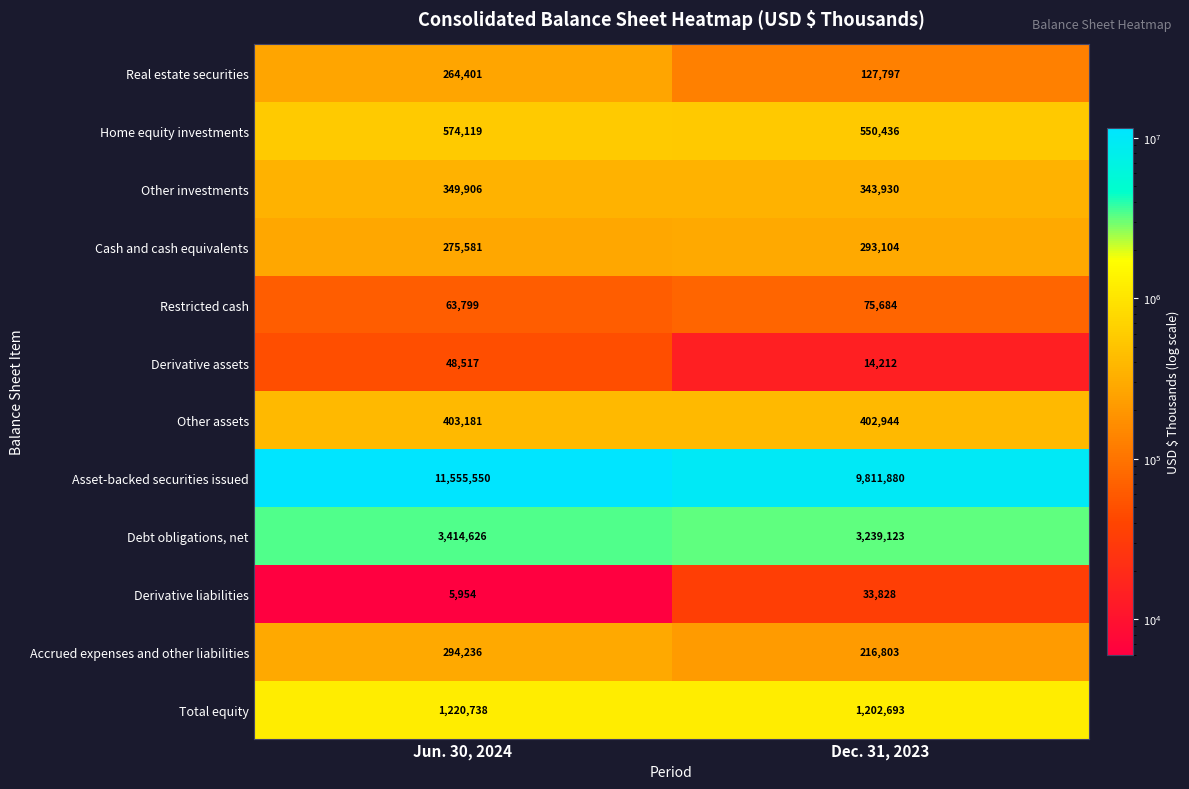

At which category is the sum across all series the highest?

Jun. 30, 2024